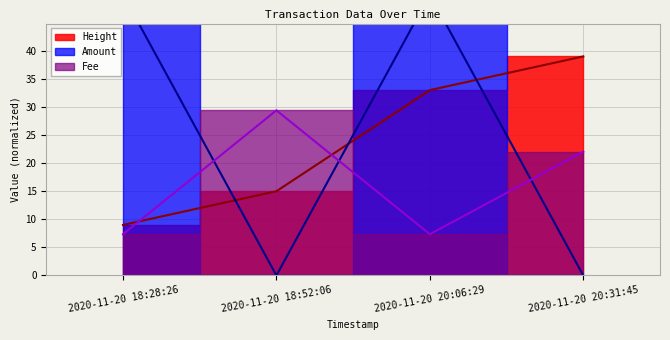

What is the value of the Height point at the 1st from the left?

9.0